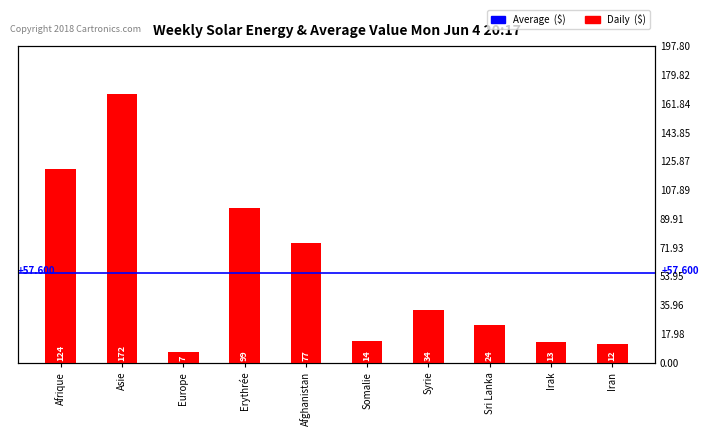

Where is the data nearest to the value 89?

Erythrée